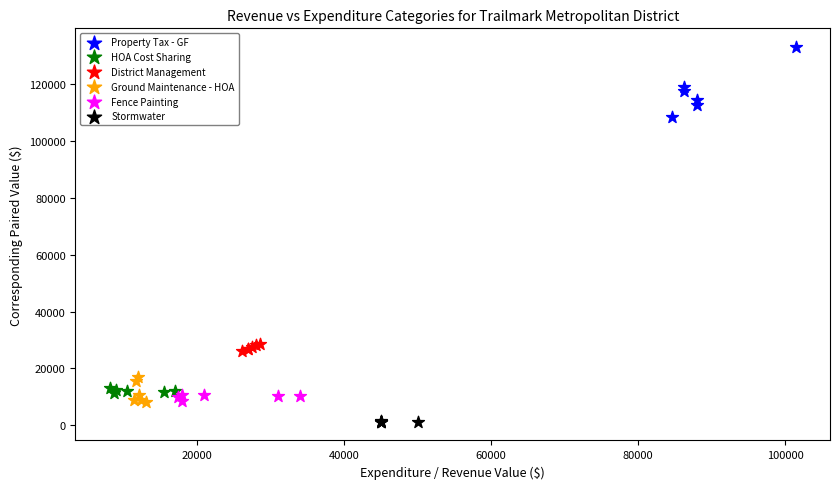

Which series has the largest Y range (max minus min)?

Property Tax - GF